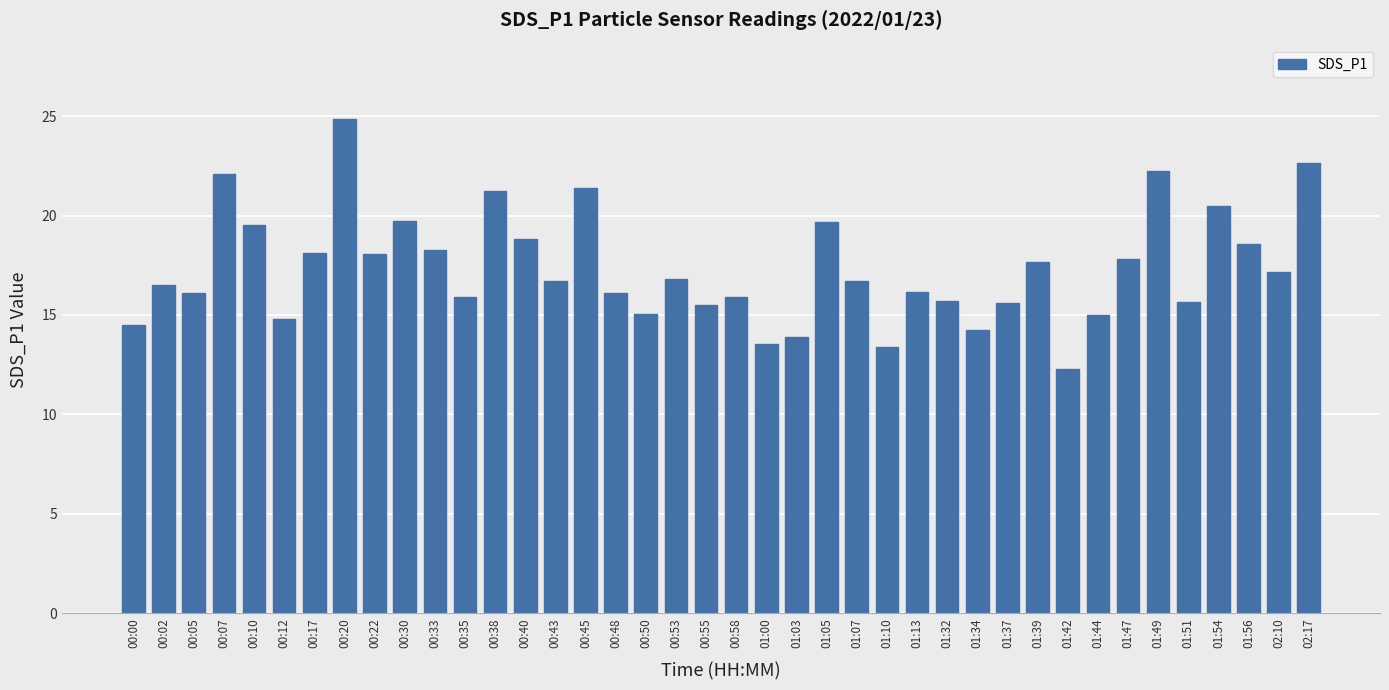

How many data points does each series have?

40